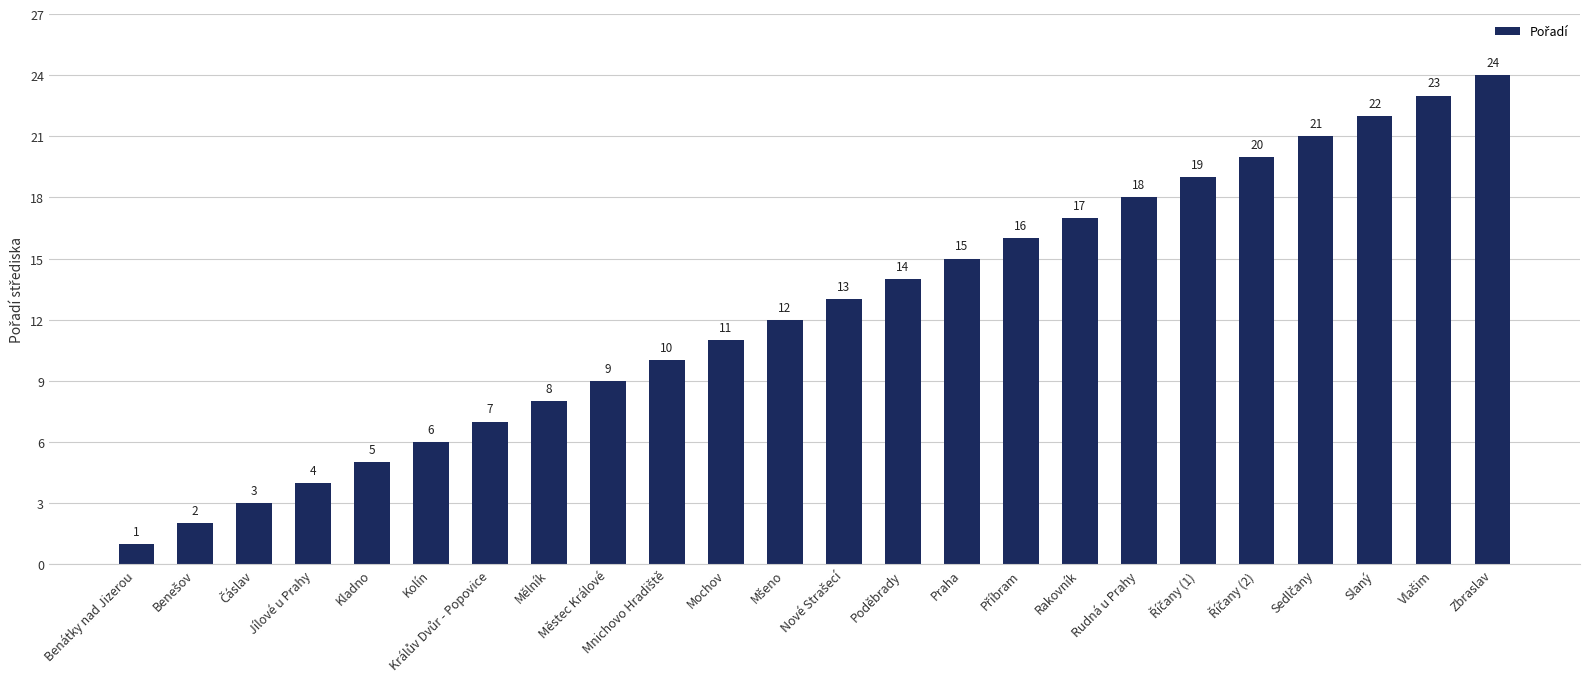

What is the change in value from Kolín to Rakovník?

+11